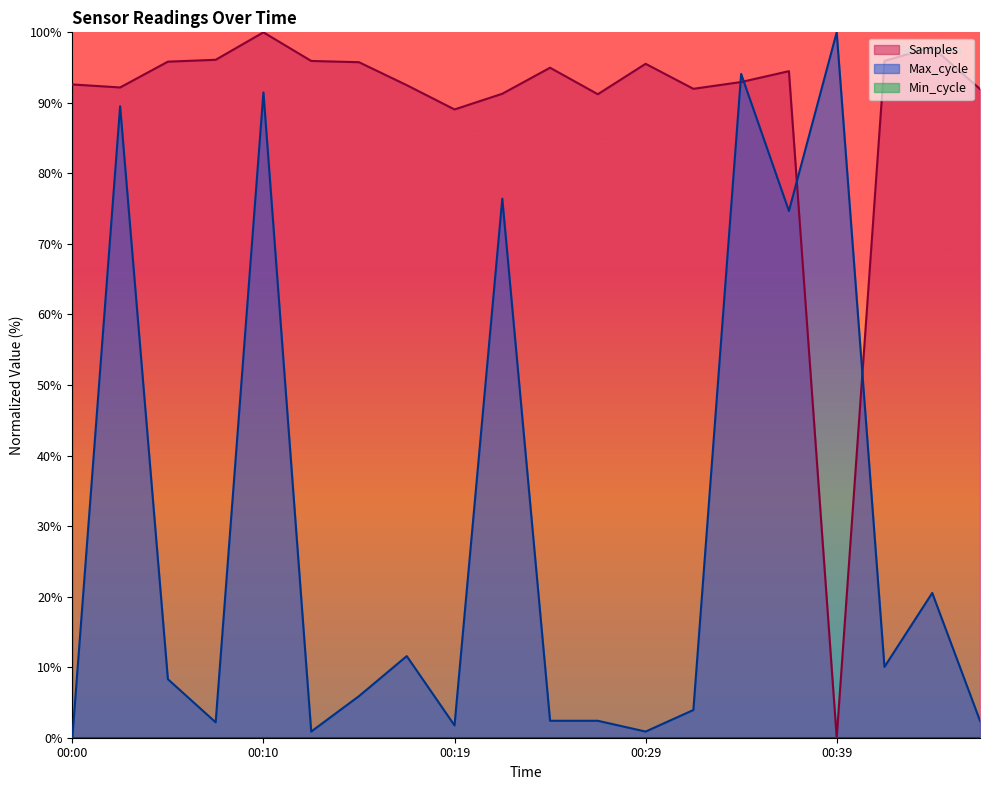

Does the chart display data point markers on the line(s)?

No